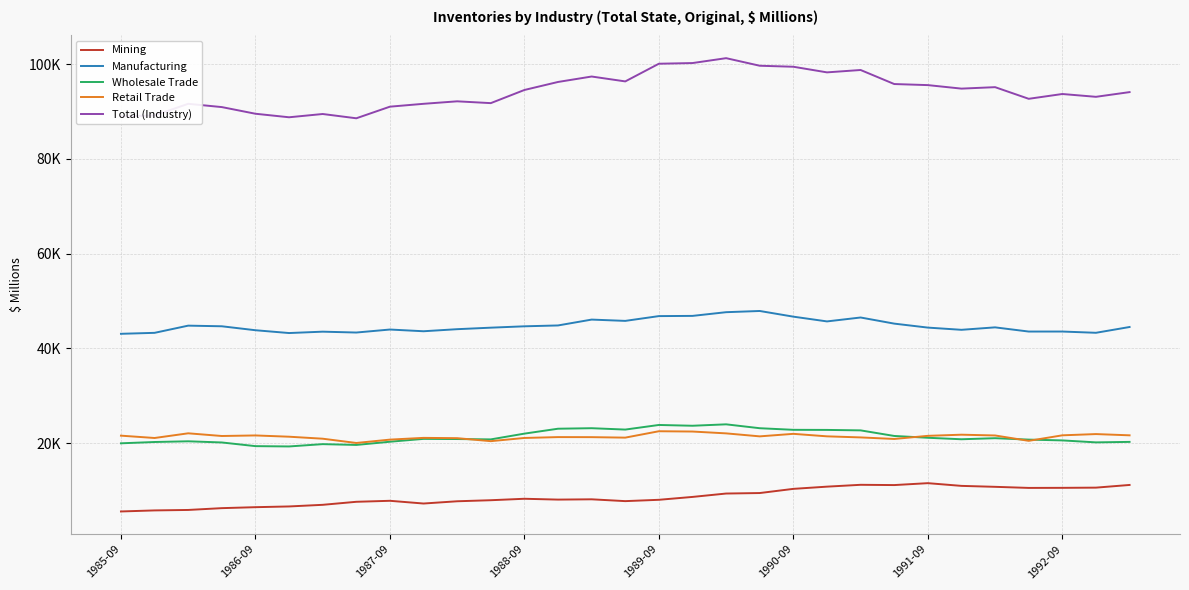

Rank the series by their maximum value, from highest to lowest.

Total (Industry), Manufacturing, Wholesale Trade, Retail Trade, Mining